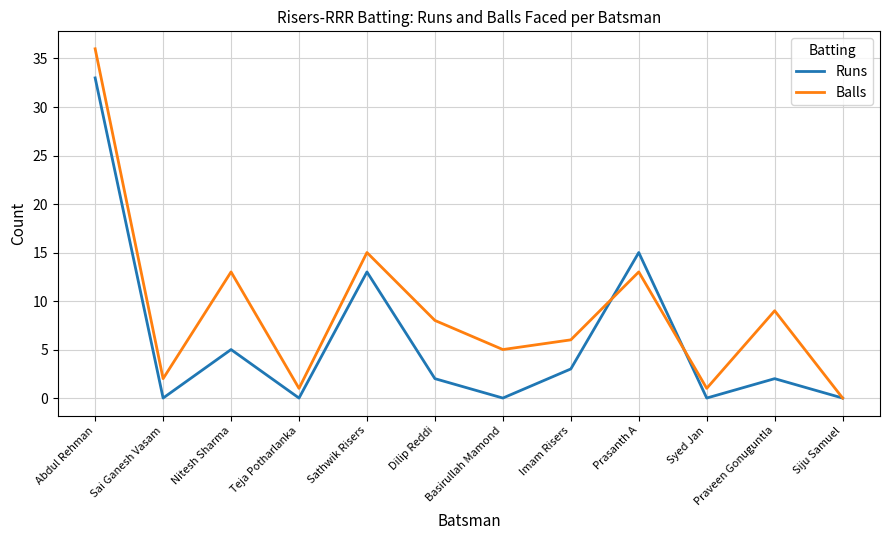

At which category does Balls reach its first local valley?

Sai Ganesh Vasam